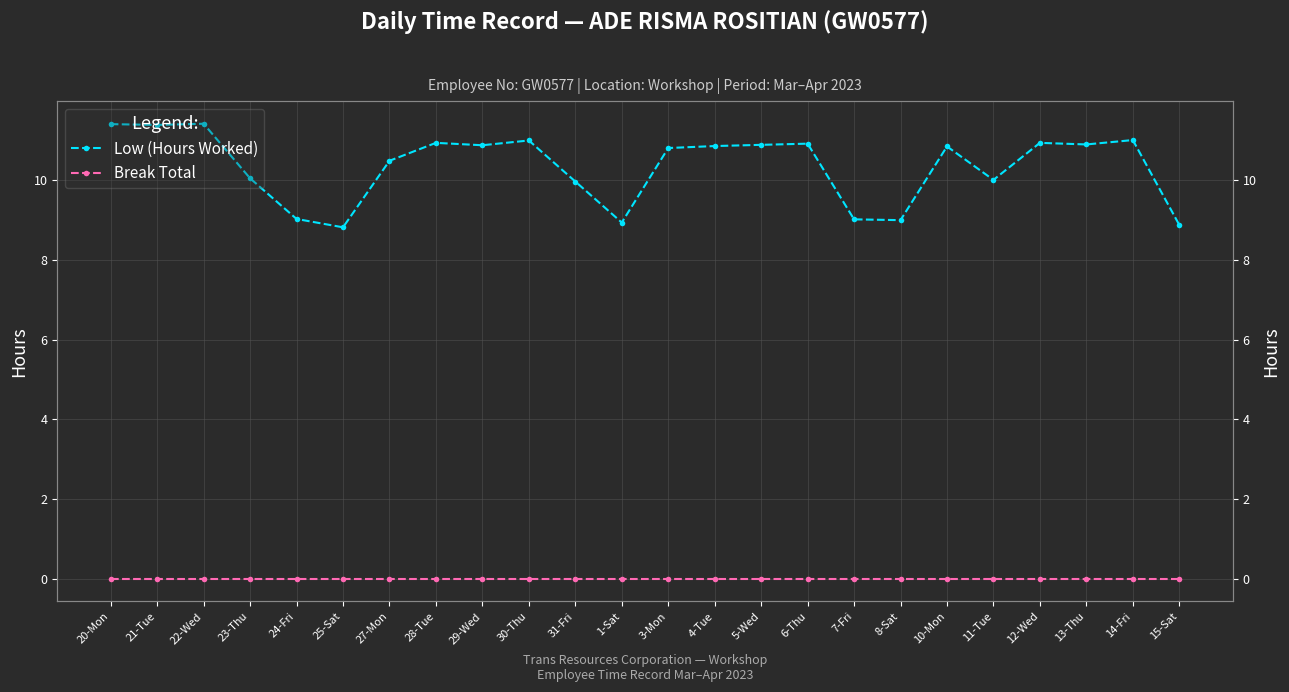

How many values in the Low (Hours Worked) series exceed 10?

17